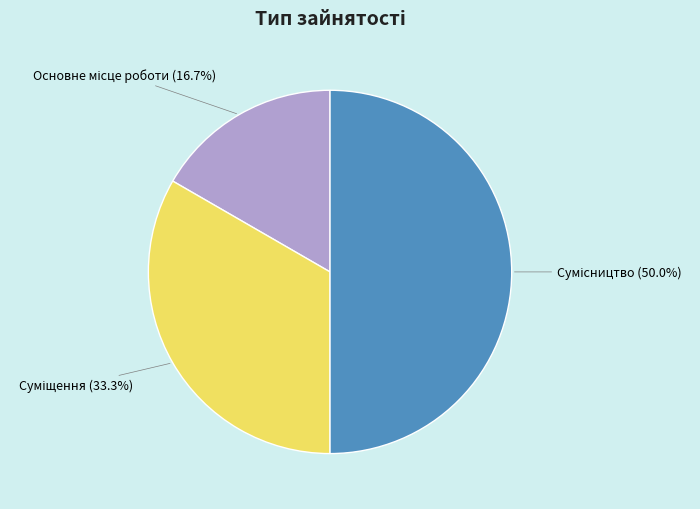

Combined, do Суміщення and Основне місце роботи account for over 50%?

No